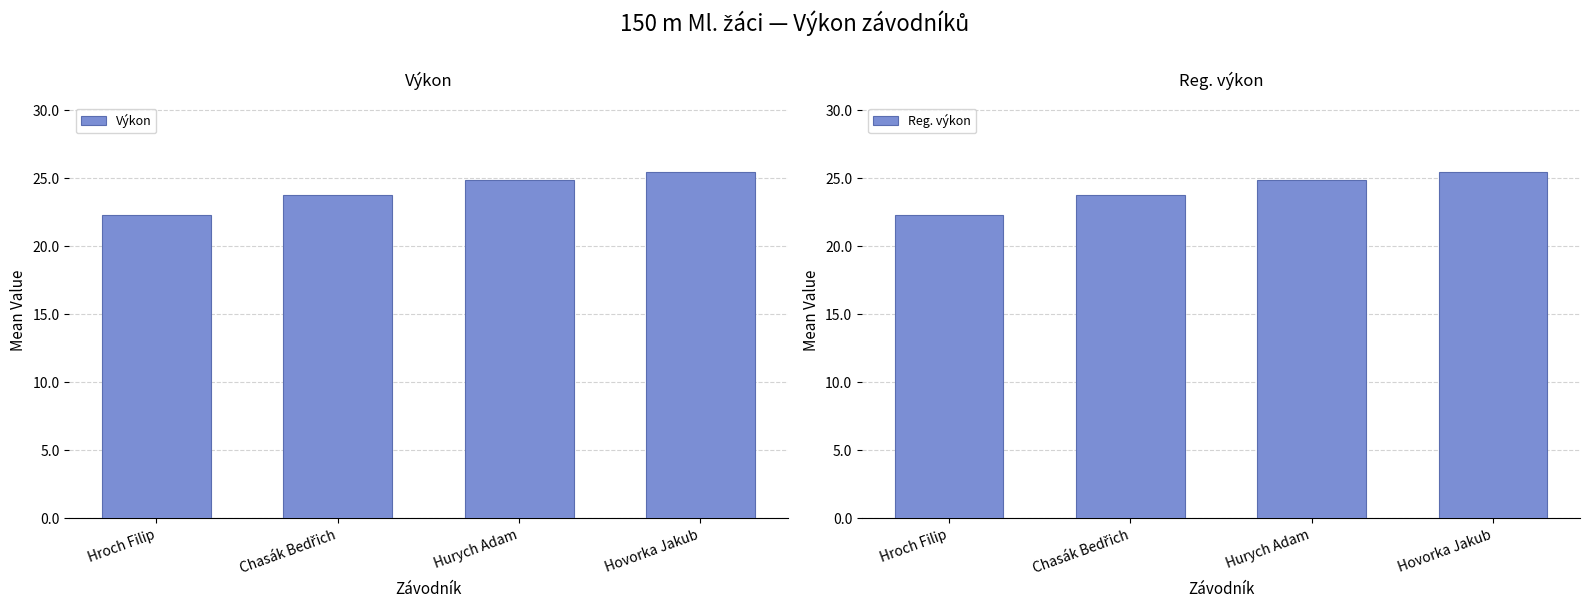

Reading left to right, what are all the values shown in this chart?

Výkon: 22.3	23.8	24.9	25.5
Reg. výkon: 22.3	23.8	24.9	25.5